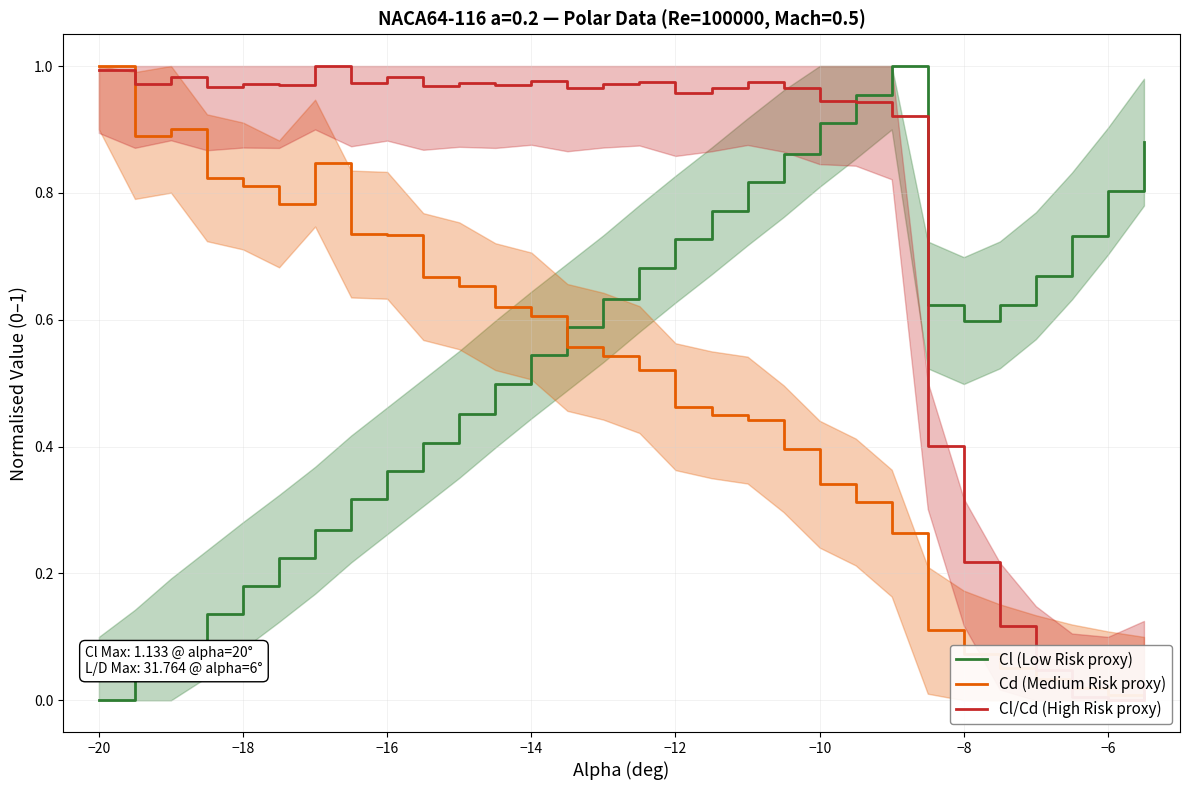

Is it true that Cl (Low Risk proxy) equals 0.3 at −10?

False